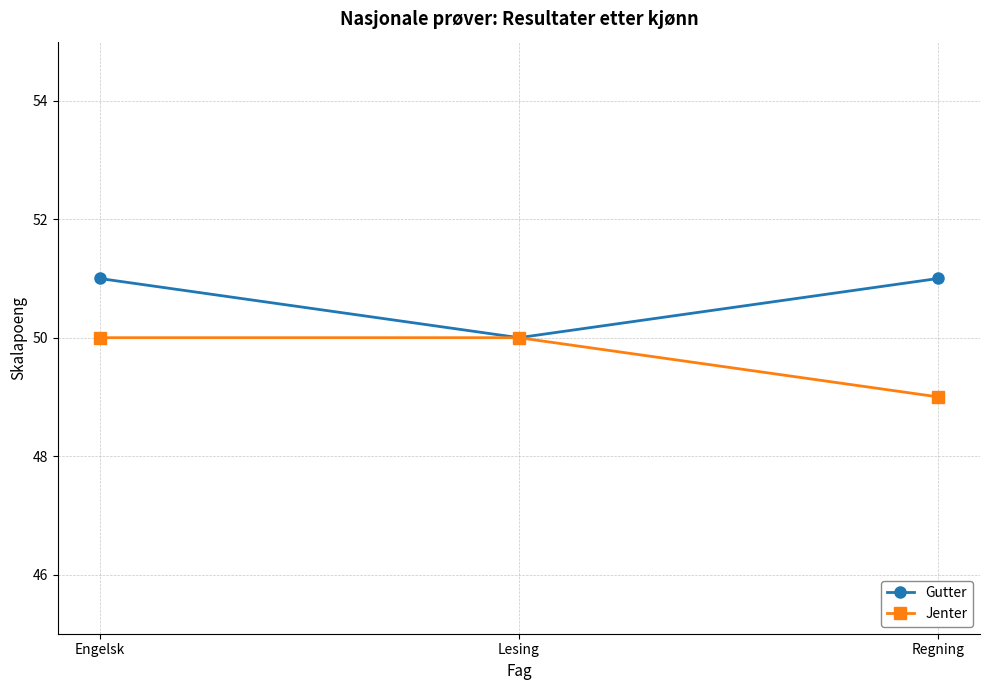

What is the difference between the second highest and minimum values in the Jenter series?

1